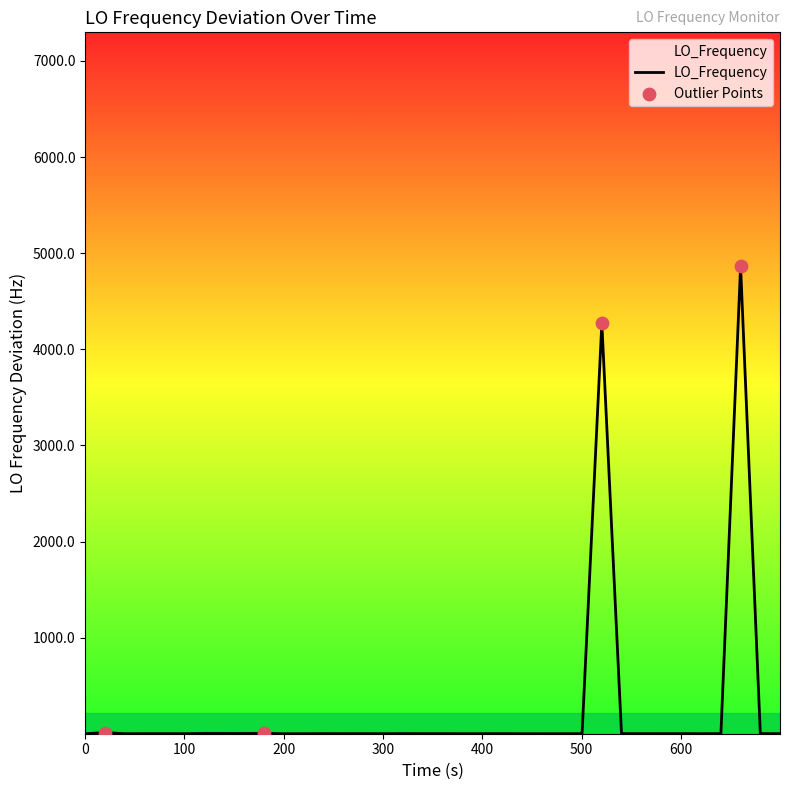

What is the difference between the maximum and minimum values?

4865.4